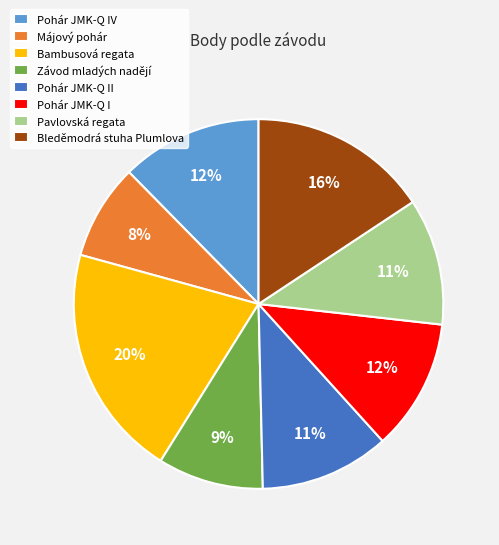

How many segments does this pie chart have?

8